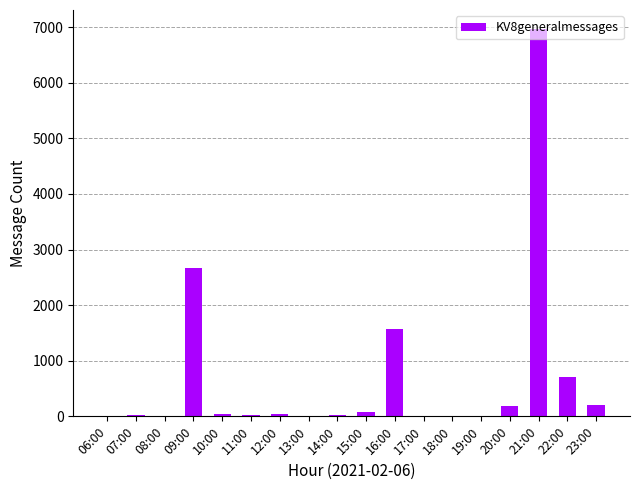

At which category does the chart reach its peak across all series?

21:00